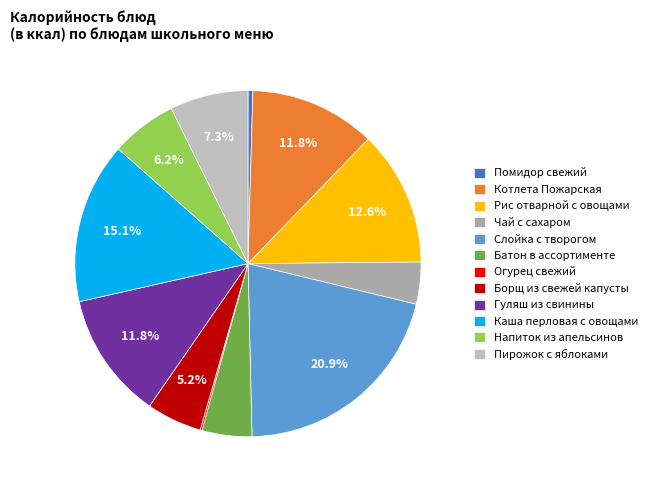

What percentage is the Гуляш из свинины slice, to the nearest percent?

12%